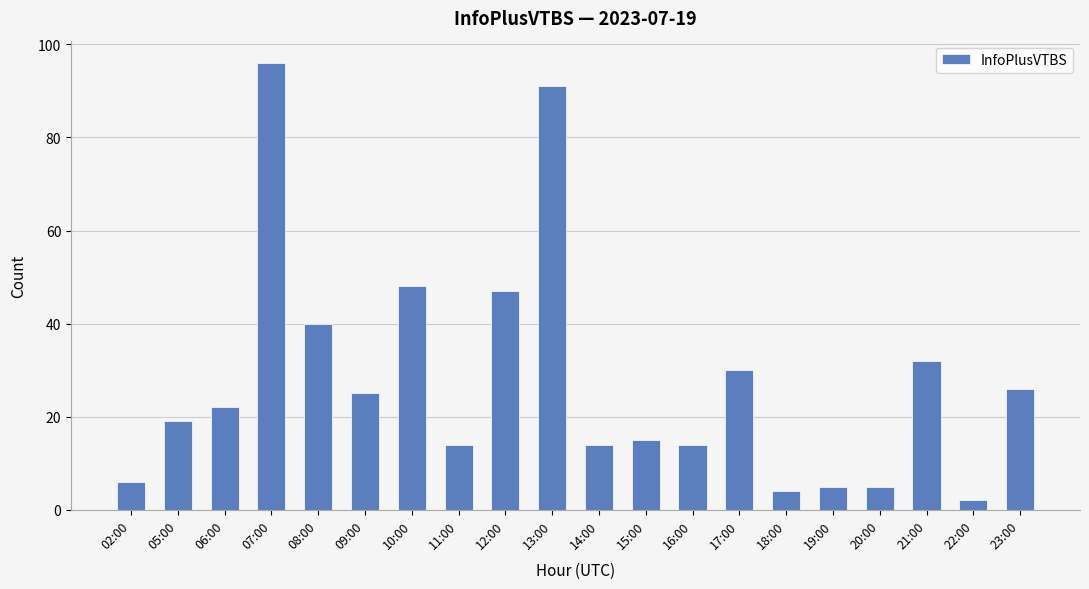

What position from the left is 11:00?

8